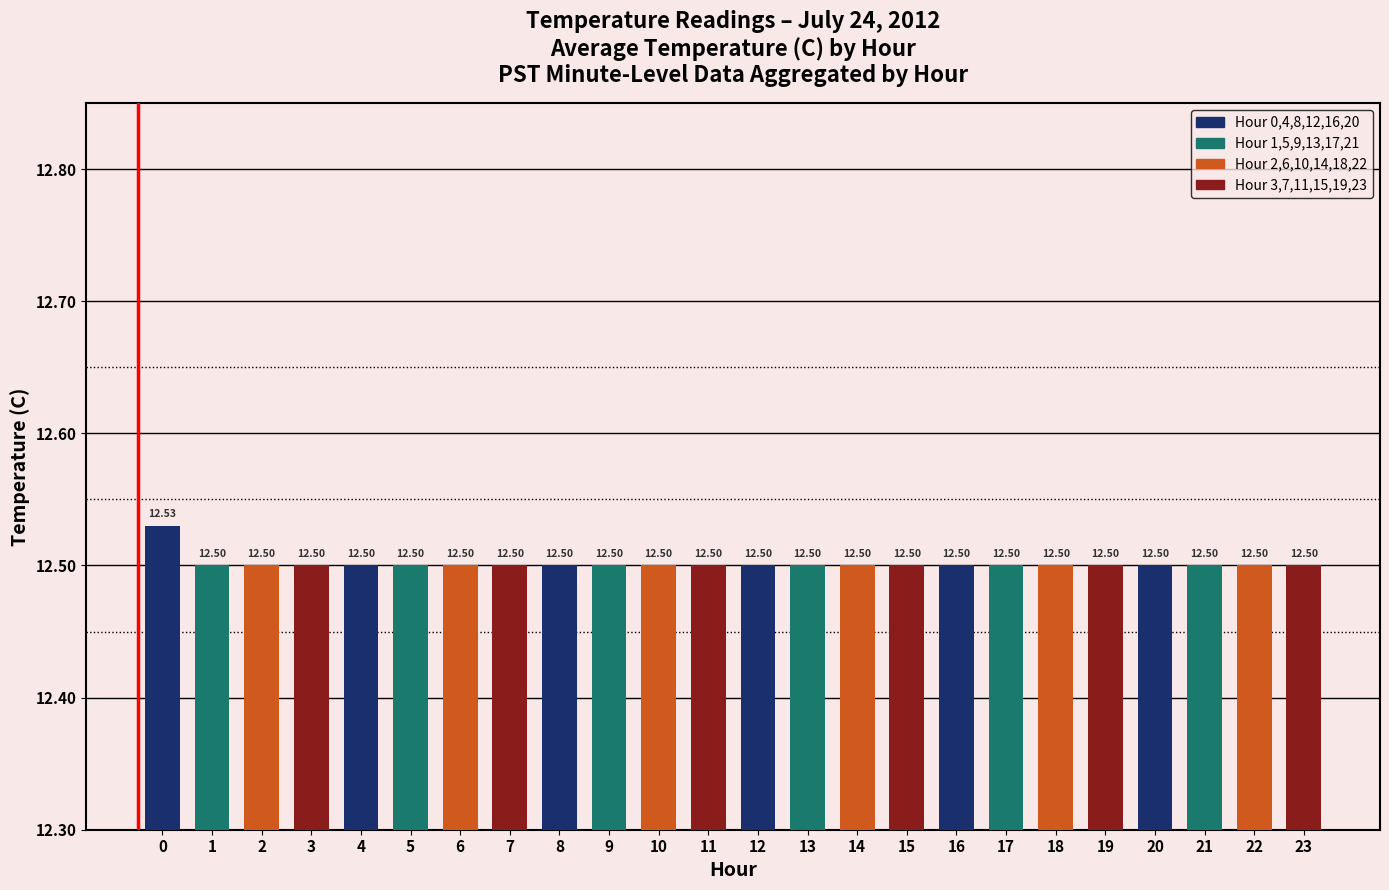

The chart shows a value of 12.5 at 11. True or false?

True